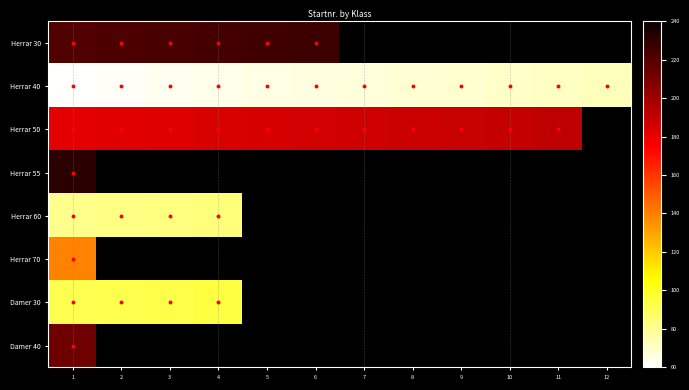

Which category has the lowest value across all series?

1